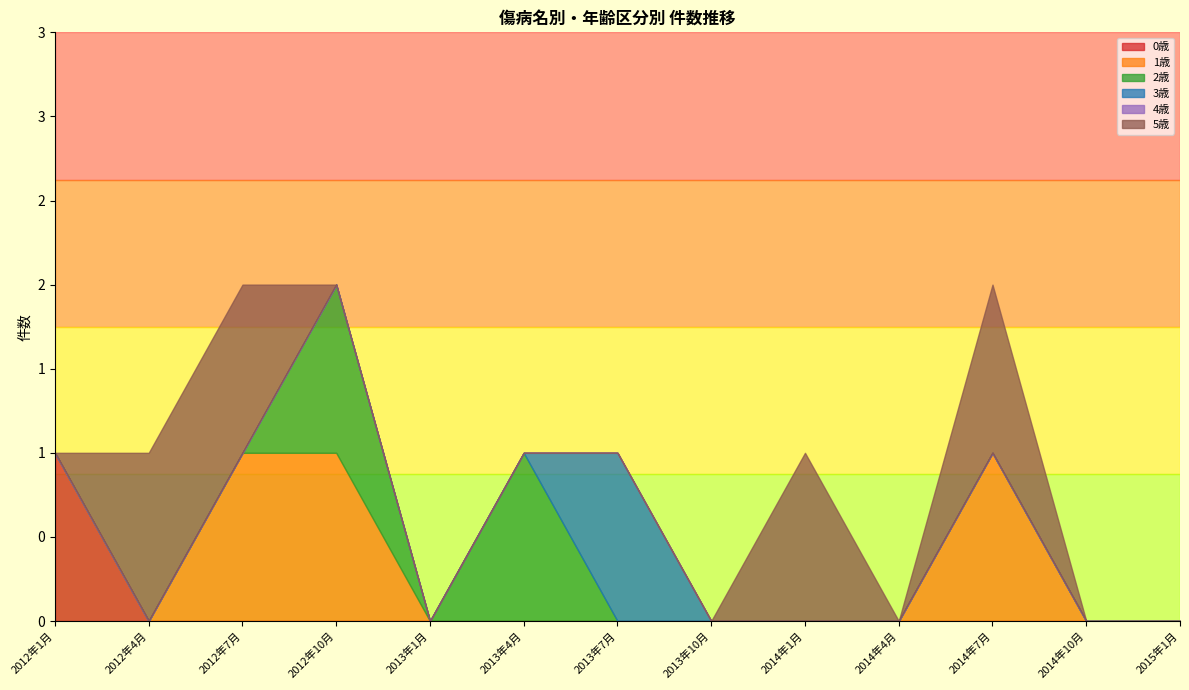

At which label is 3歳 closest to 0?

2012年1月